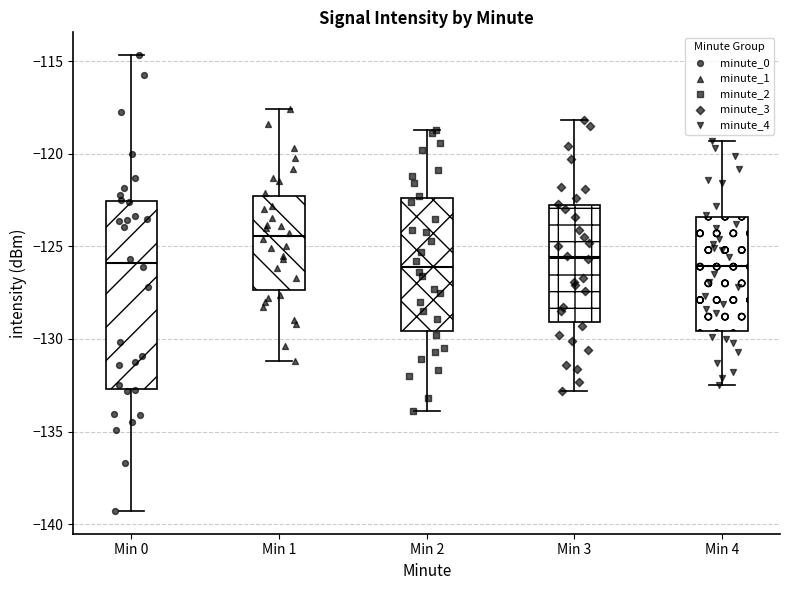

Reading left to right, read every box against the y-axis: the position of its median line, the range the box covers, and the ends of its whiskers. The values are not printed on the chart, so give them approximately, as read against the axis.

Min 0: median -126.0, box -132.5 to -122.5, whiskers -139.5 to -114.5
Min 1: median -124.5, box -127.5 to -122.5, whiskers -131.0 to -117.5
Min 2: median -126.0, box -129.5 to -122.5, whiskers -134.0 to -118.5
Min 3: median -125.5, box -129.0 to -123.0, whiskers -133.0 to -118.0
Min 4: median -126.0, box -129.5 to -123.5, whiskers -132.5 to -119.5